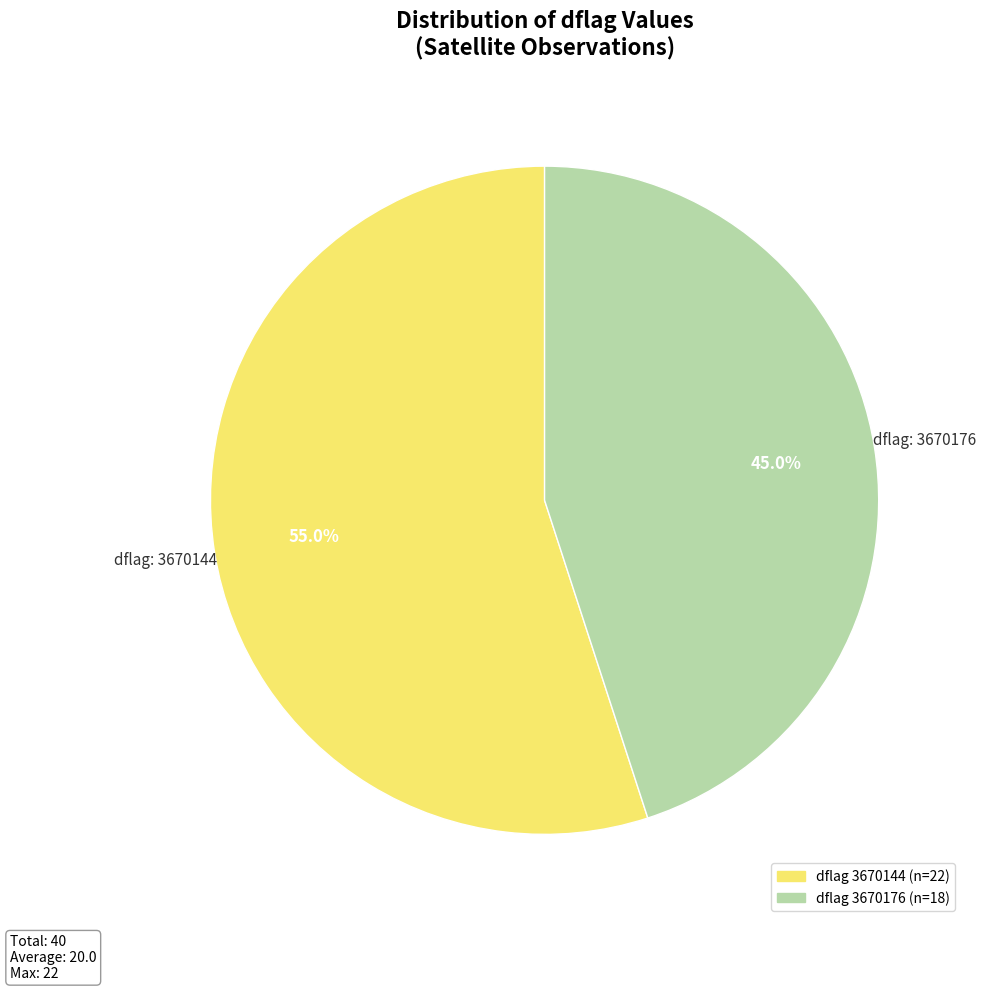

Does any single category account for the majority?

Yes